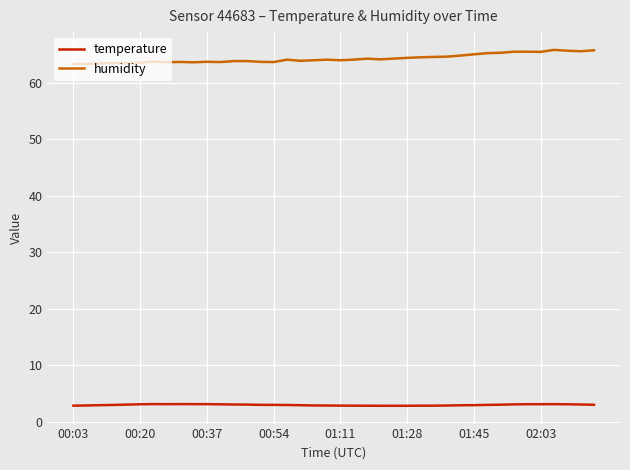

Rank the series by their average value, from highest to lowest.

humidity, temperature